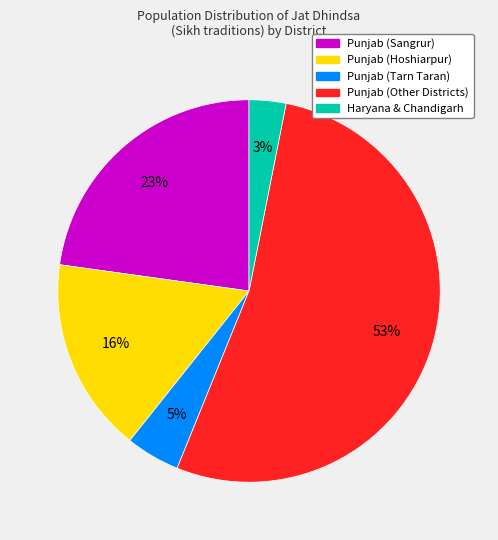

To the nearest percent, what is the average slice percentage?

20%